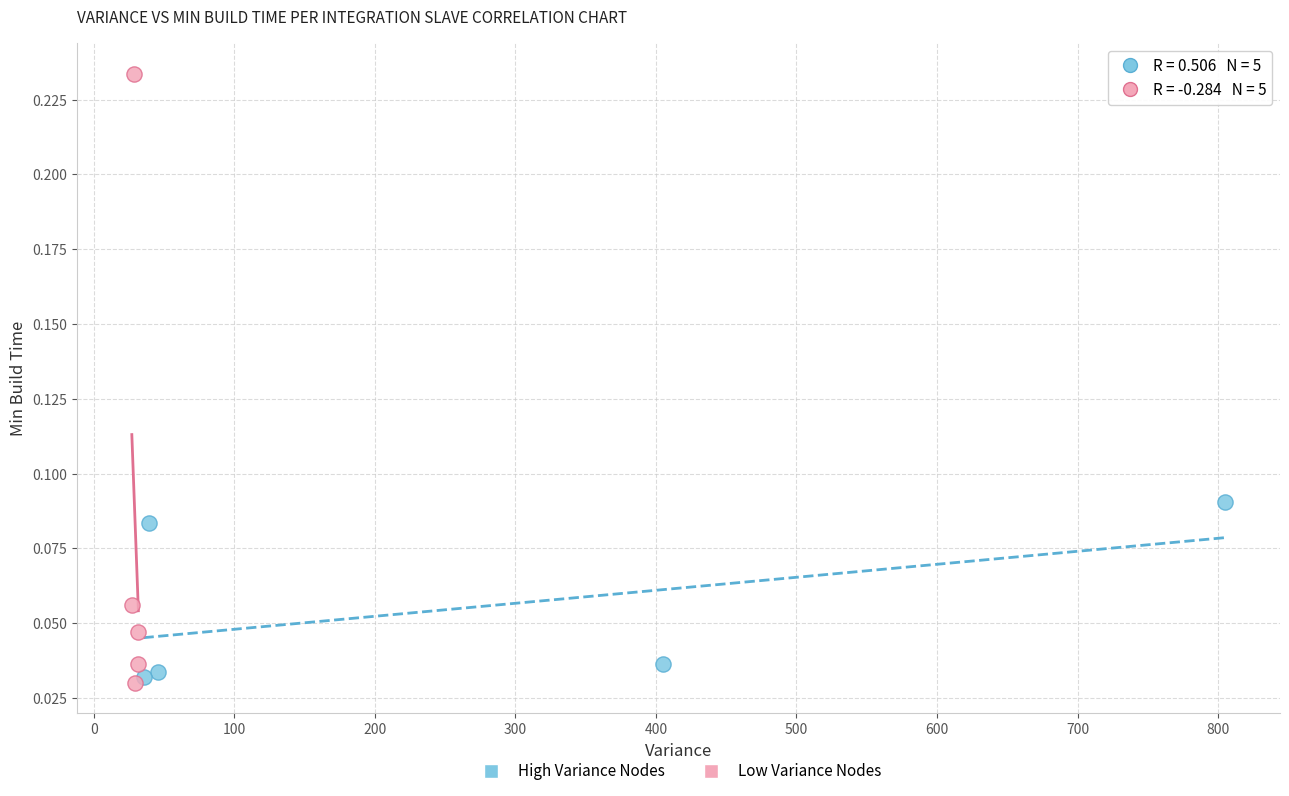

Which series reaches the maximum Y coordinate?

Low Variance Nodes